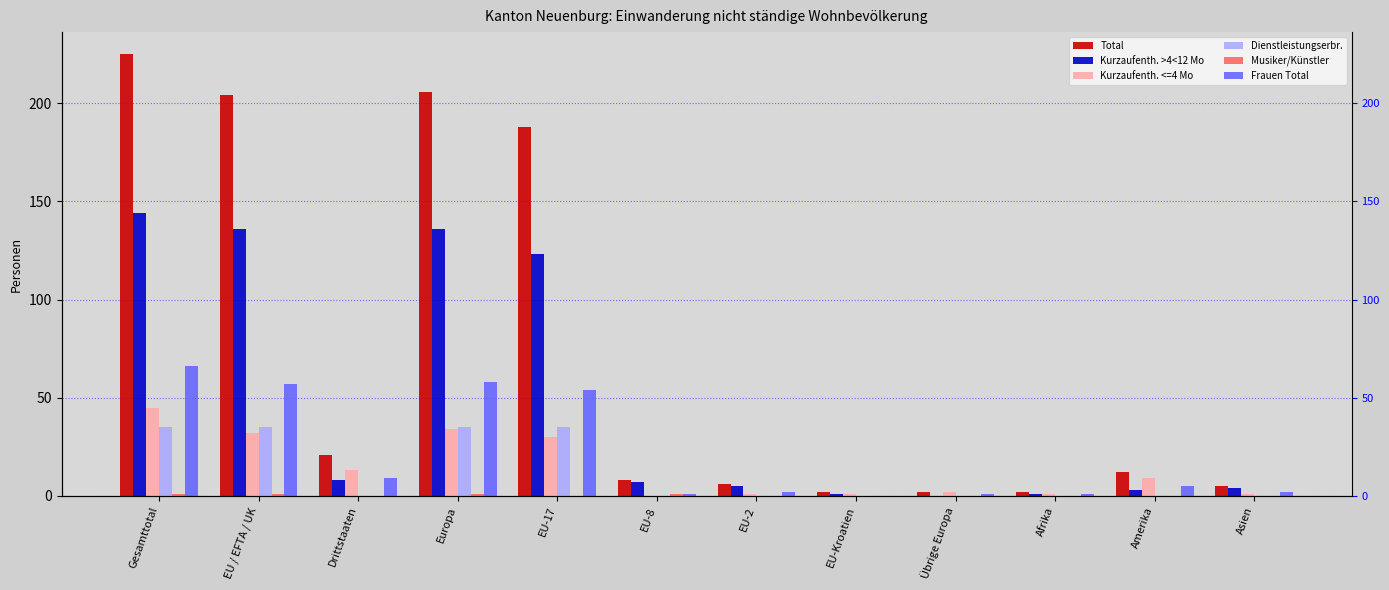

Are the bars grouped side by side (vs. stacked)?

Yes